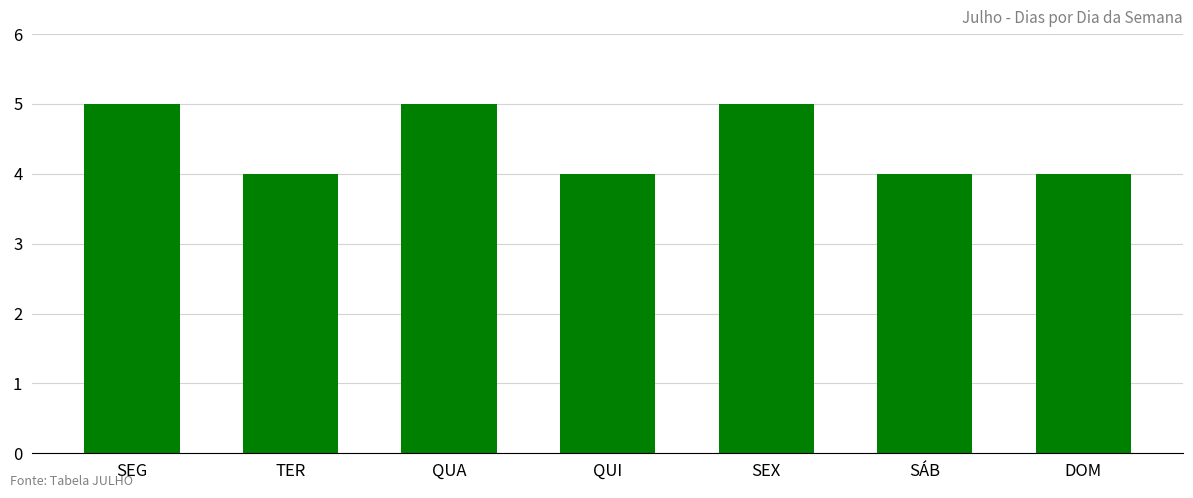

Reading left to right, extract all data points from this chart.

5	4	5	4	5	4	4